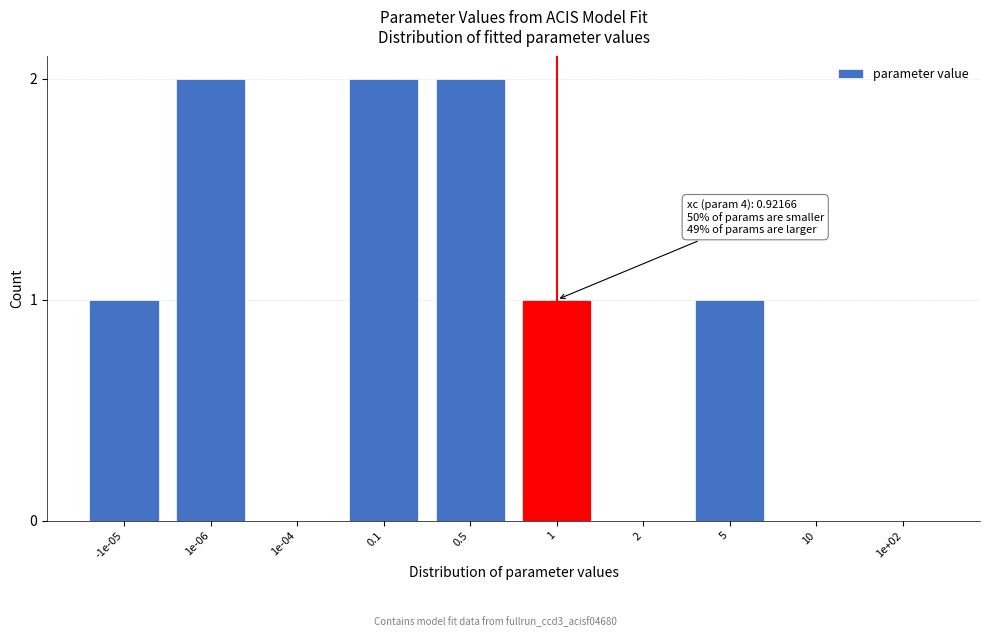

Reading right to left, extract all data points from this chart.

1e+02=0	10=0	5=1	2=0	1=1	0.5=2	0.1=2	1e-04=0	1e-06=2	-1e-05=1